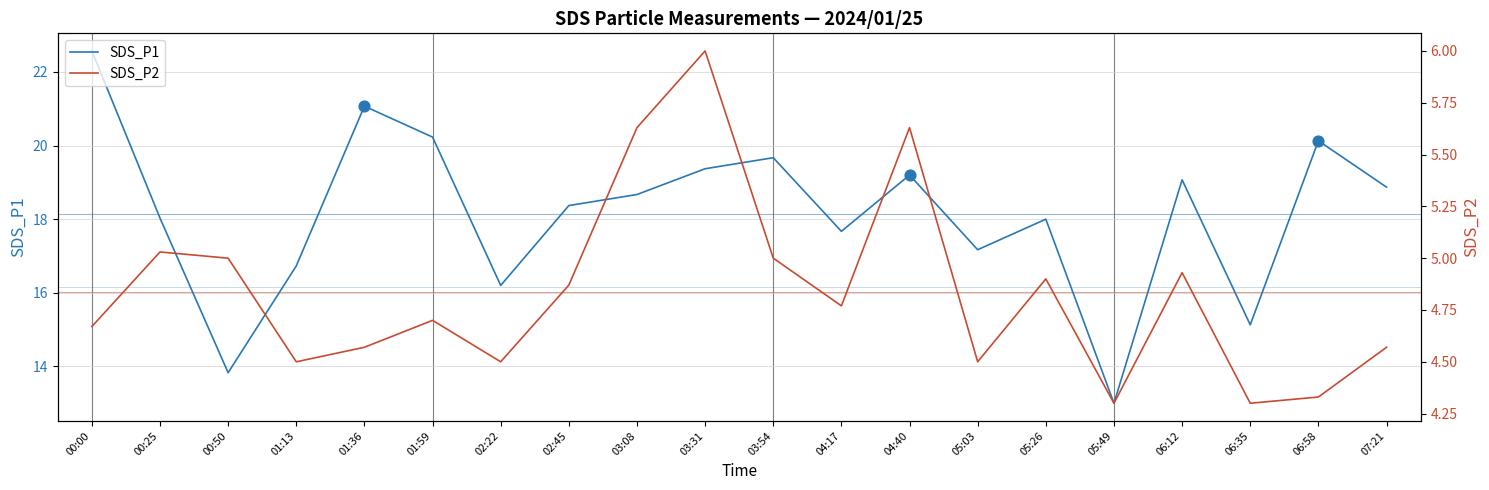

Is the value of SDS_P1 at 04:40 greater than the value of SDS_P2 at 00:25?

Yes